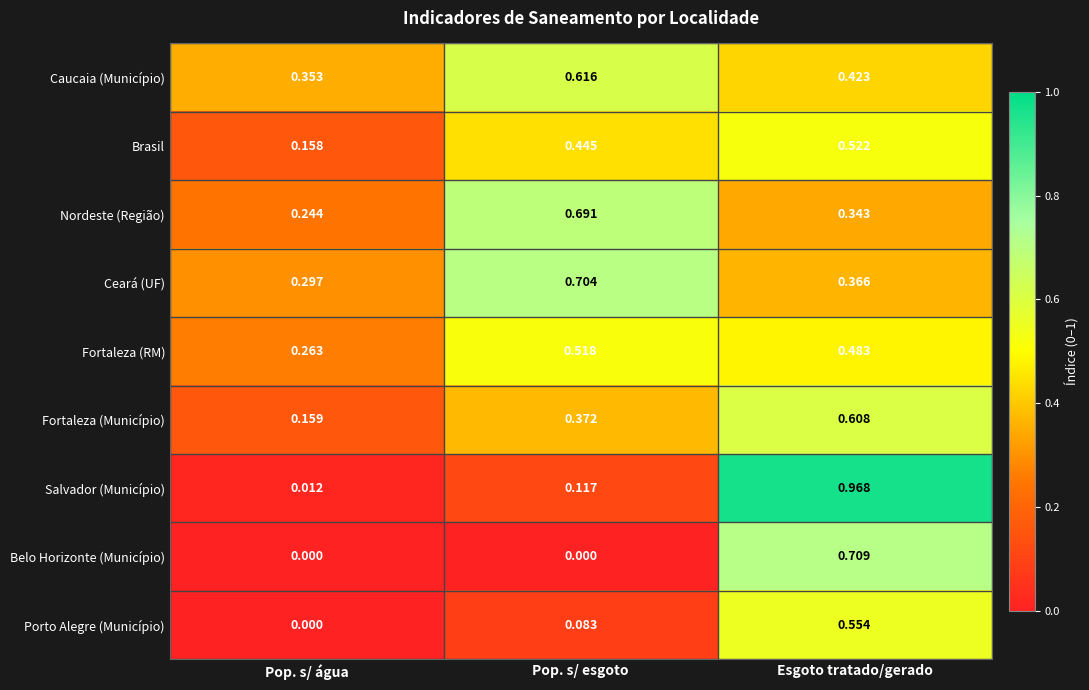

Is the value of Brasil at Pop. s/ água greater than the value of Porto Alegre (Município) at Esgoto tratado/gerado?

No